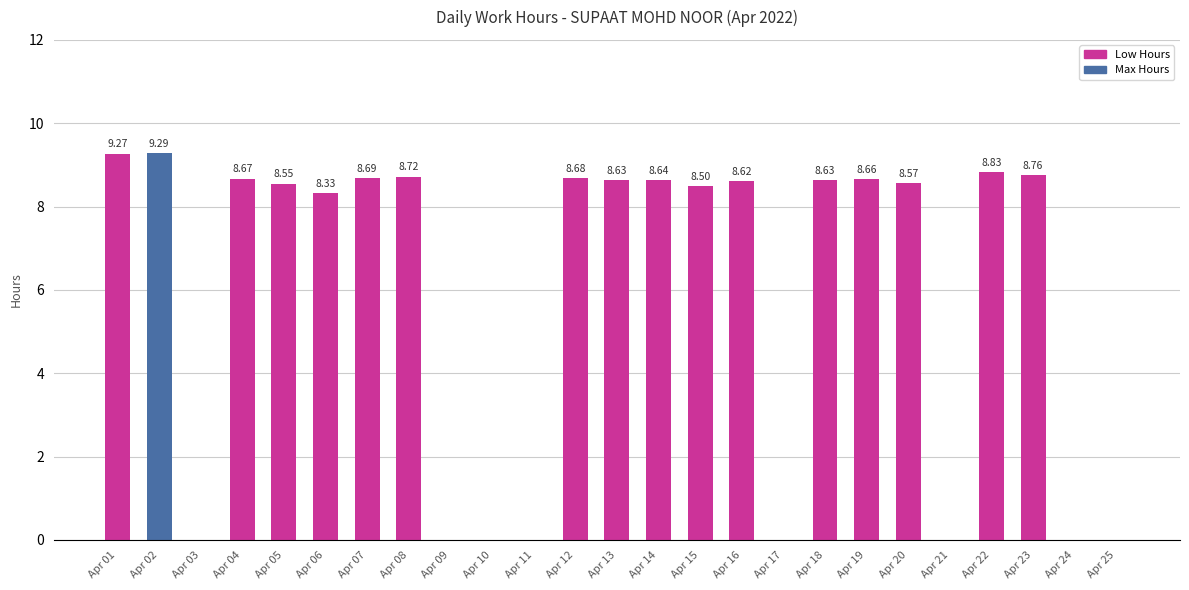

What is the change in value from Apr 06 to Apr 08?

+0.4